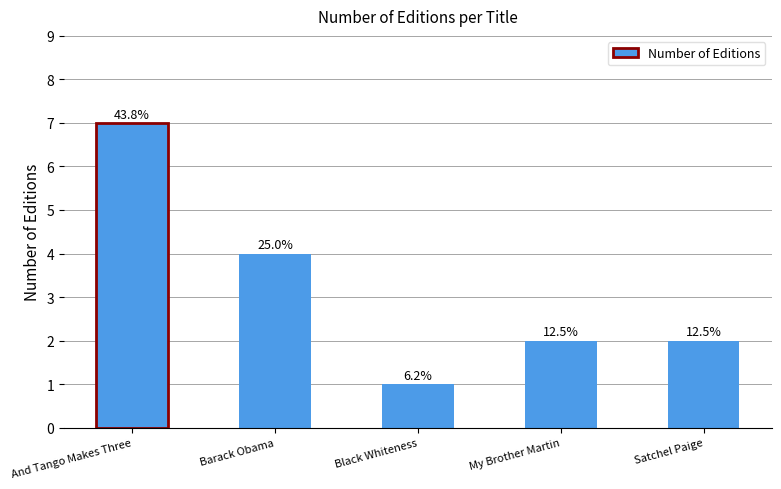

True or false: the data shows 2 at My Brother Martin.

True